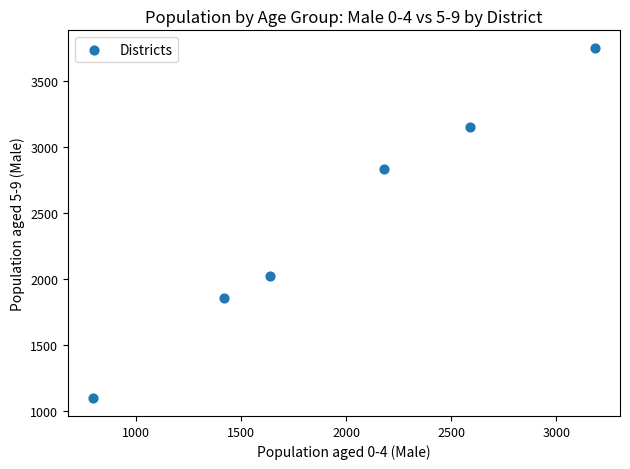

What is the average X value?

1969